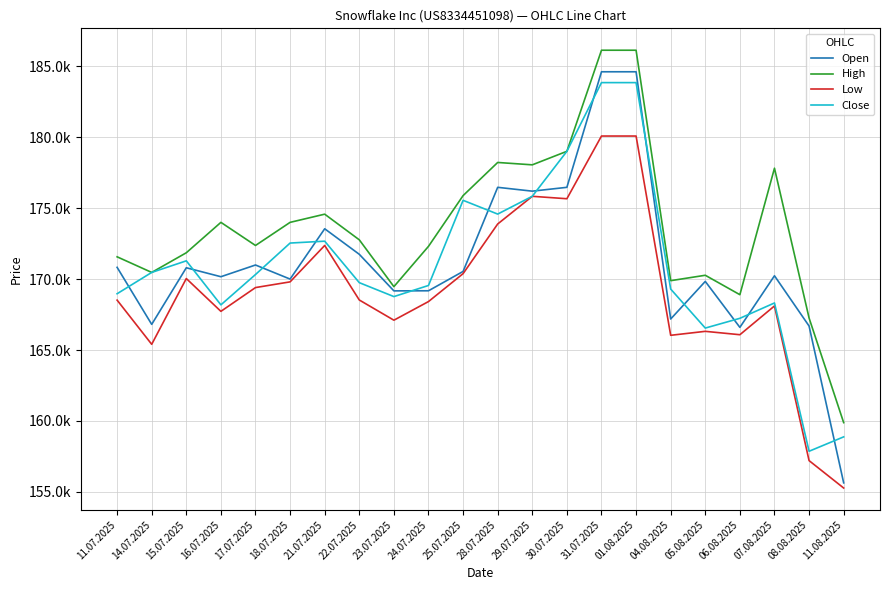

What is the label of the 19th point from the left?

06.08.2025